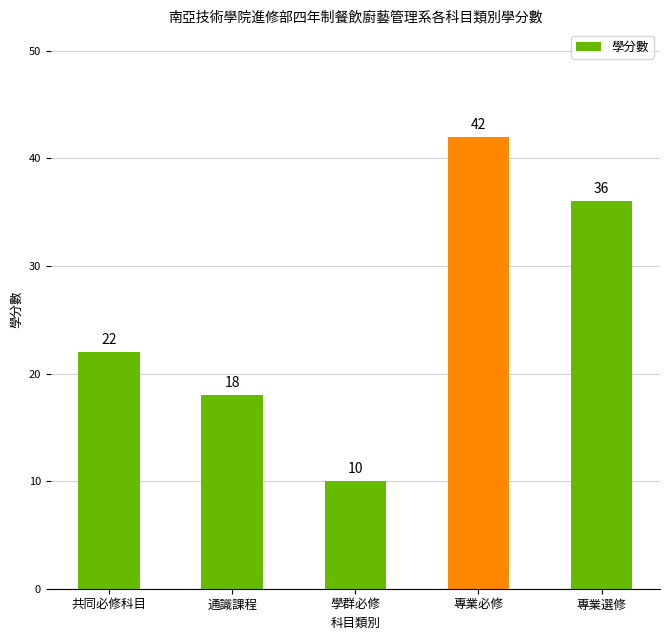

What is the label of the 2nd bar from the right?

專業必修